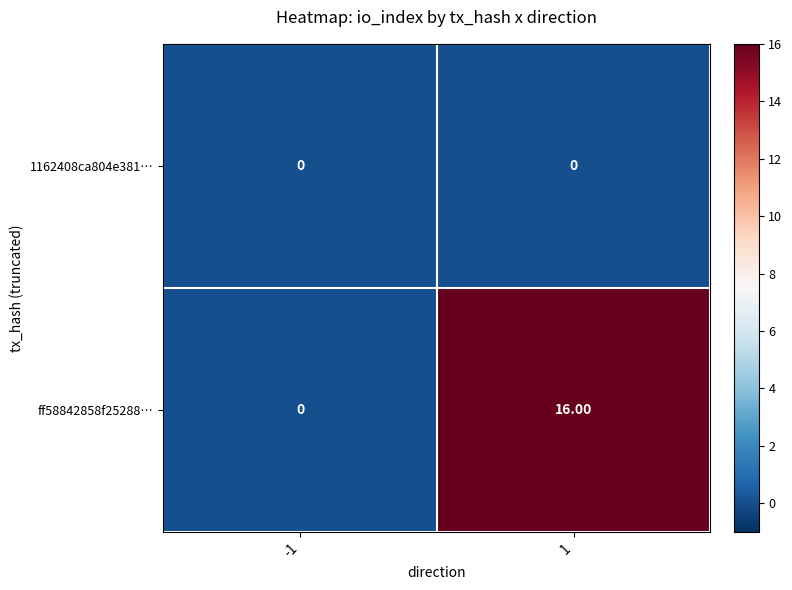

Which series has the widest spread of values?

ff58842858f25288…